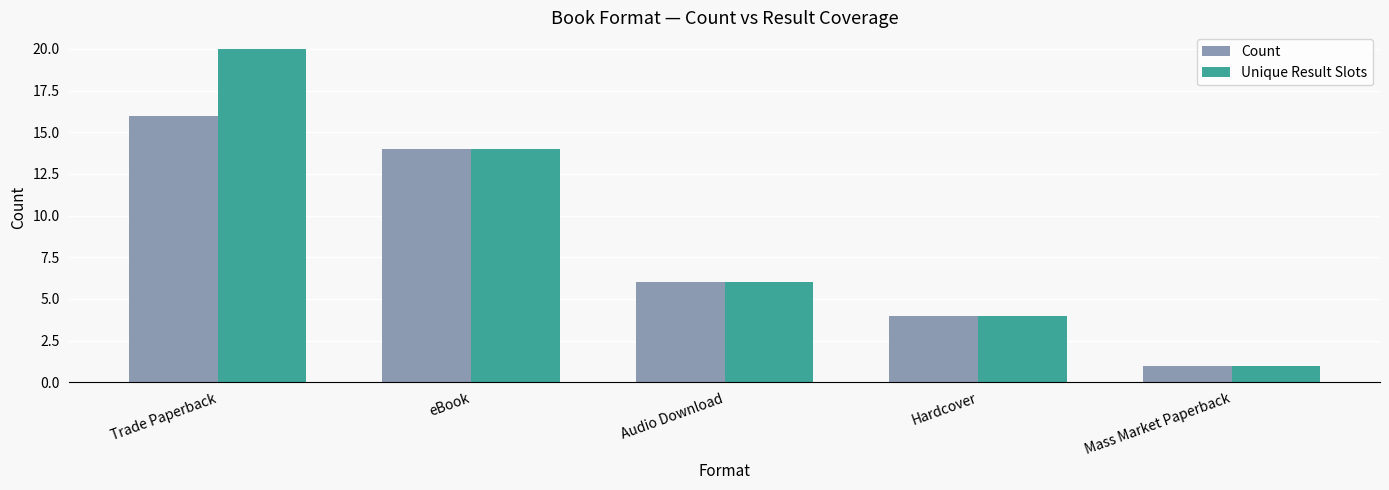

Which series has the largest range (max minus min)?

Unique Result Slots